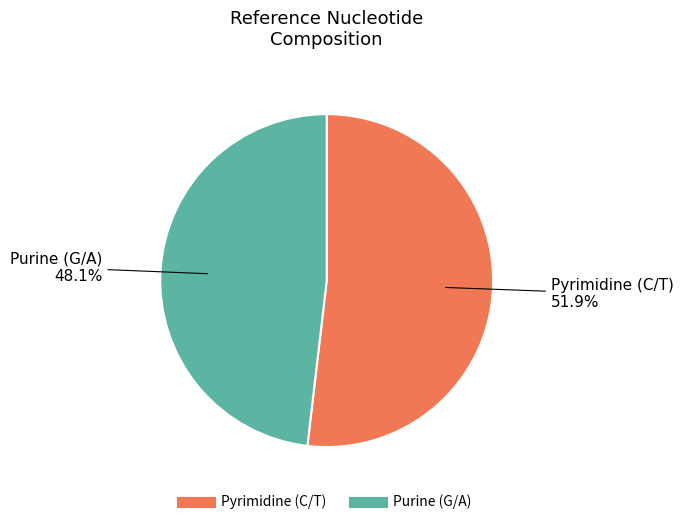

How many segments does this pie chart have?

2